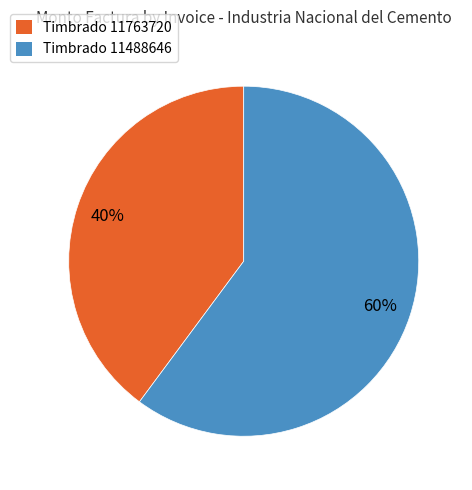

To the nearest percent, what is the difference between the largest and smallest slice percentages?

20%